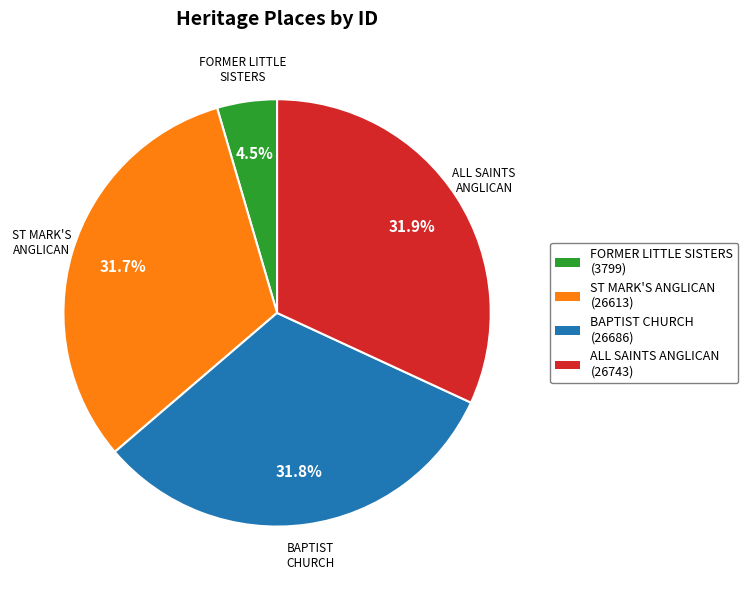

Is there any slice that represents more than half of the pie?

No